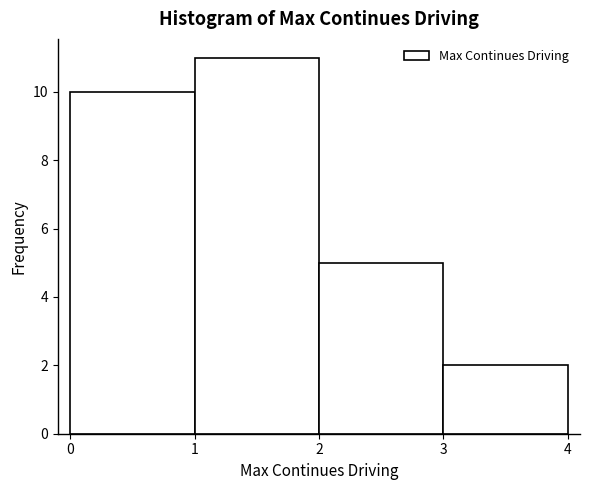

What is the height of the bar covering 0 to 1 on the x-axis? The values are not printed on the chart, so give them approximately, as read against the axis.

10